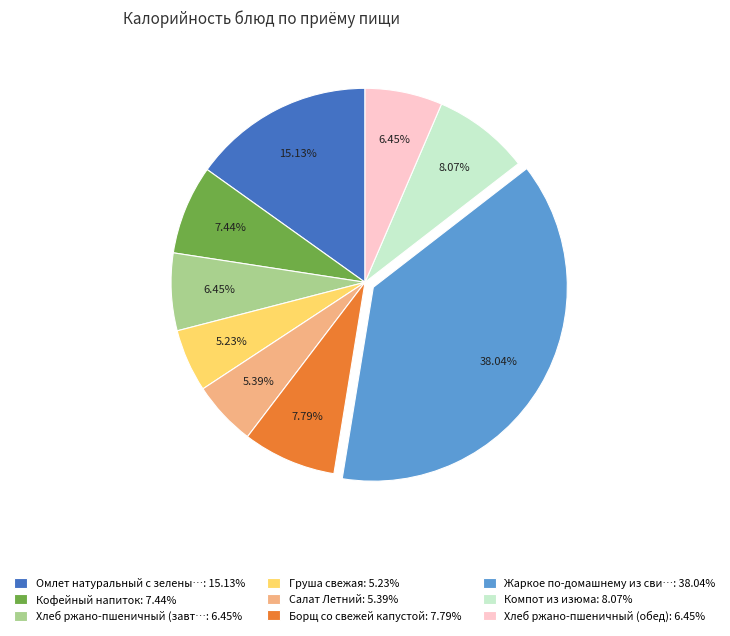

Does any single category account for the majority?

No